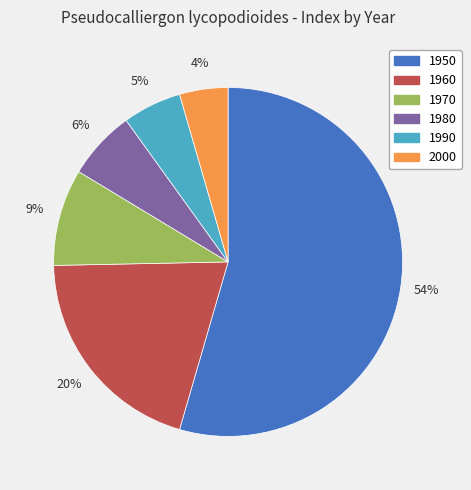

True or false: 1990 accounts for 5% of the total.

True